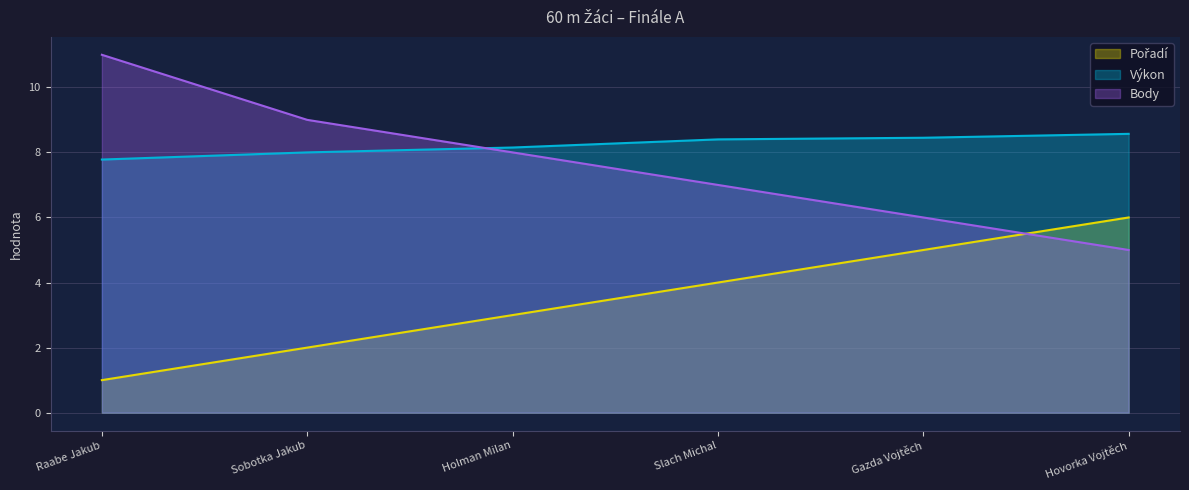

Reading right to left, list all the values displayed in this chart.

Pořadí: Hovorka Vojtěch=6.0	Gazda Vojtěch=5.0	Slach Michal=4.0	Holman Milan=3.0	Sobotka Jakub=2.0	Raabe Jakub=1.0
Výkon: Hovorka Vojtěch=8.6	Gazda Vojtěch=8.4	Slach Michal=8.4	Holman Milan=8.2	Sobotka Jakub=8.0	Raabe Jakub=7.8
Body: Hovorka Vojtěch=5.0	Gazda Vojtěch=6.0	Slach Michal=7.0	Holman Milan=8.0	Sobotka Jakub=9.0	Raabe Jakub=11.0